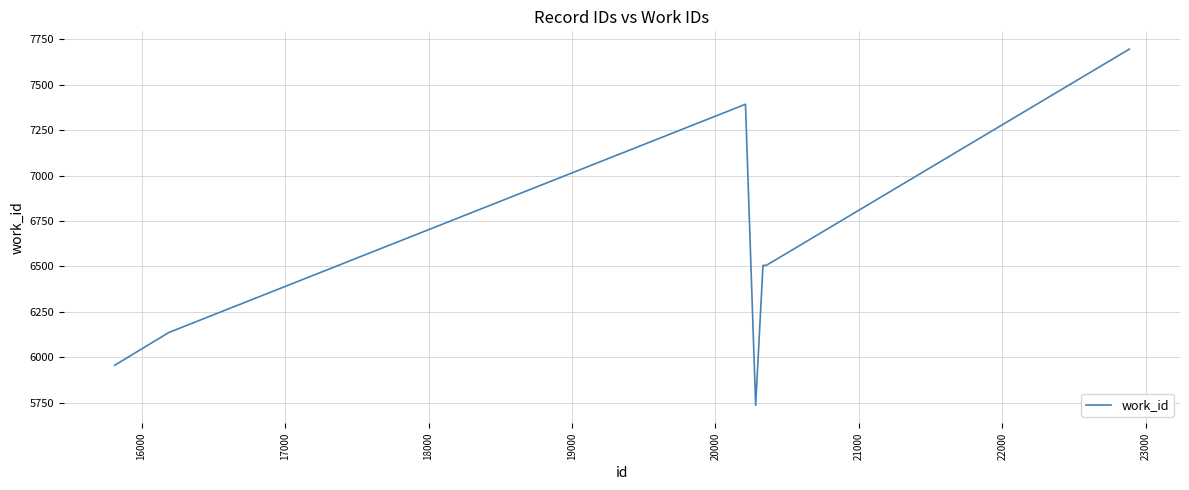

What is the average value?

6554